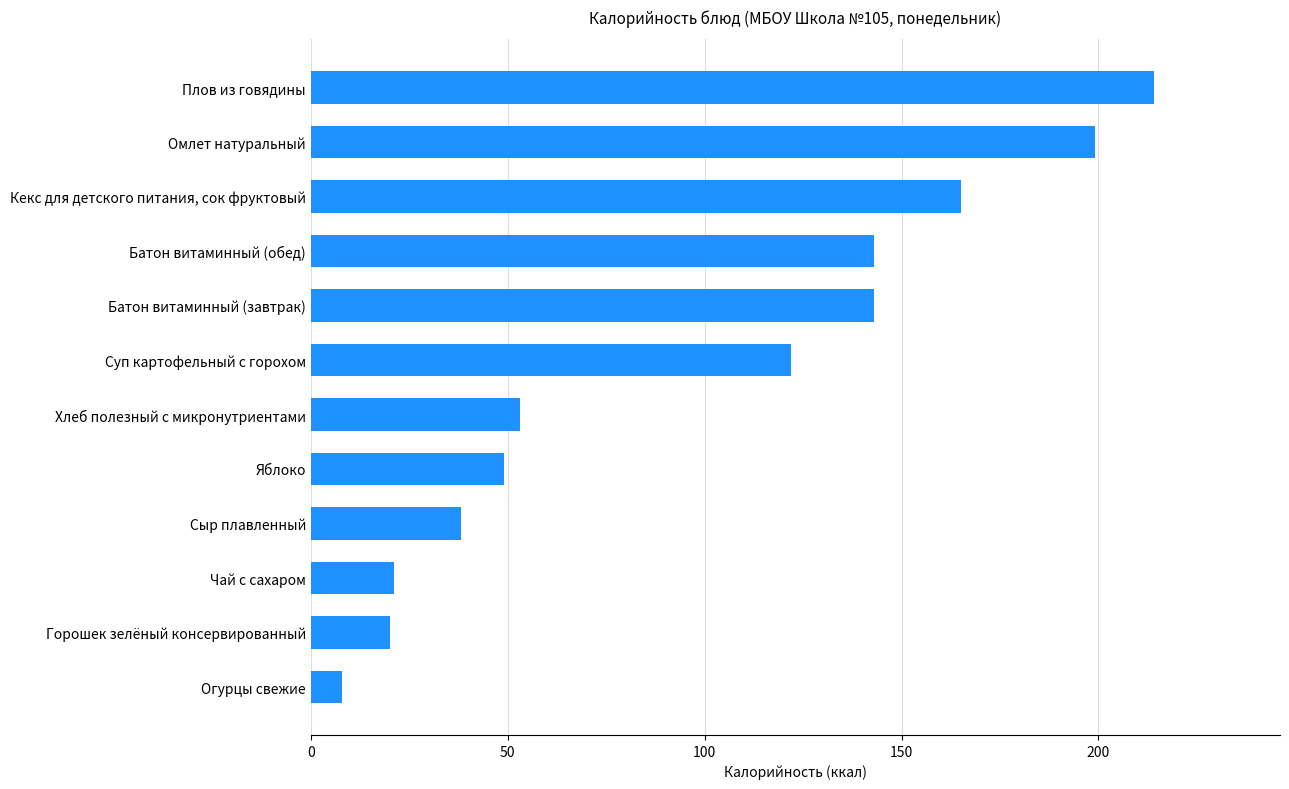

What is the average value?

98